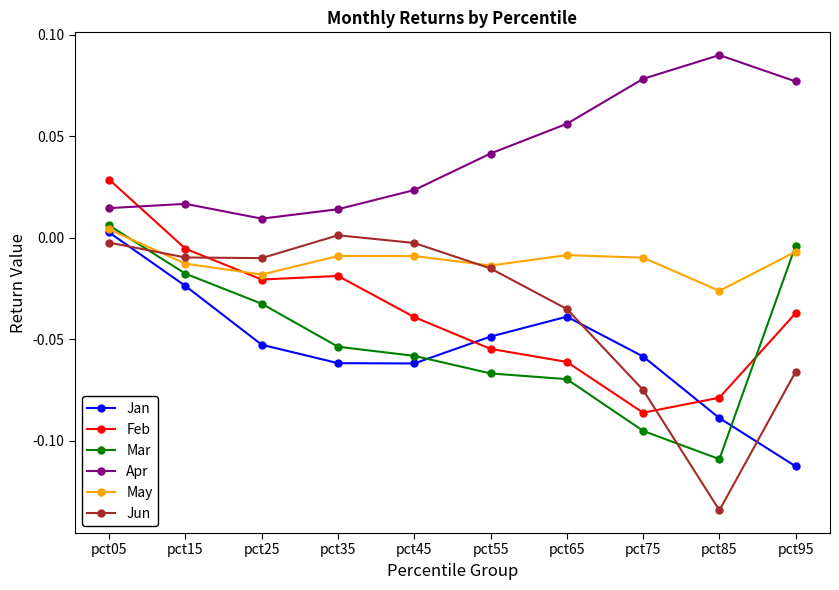

Between pct55 and pct65, which series saw the biggest shift?

Jun